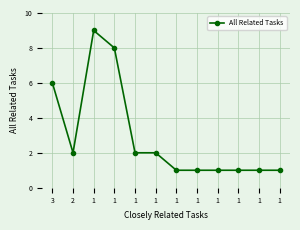

What is the sum of the values at 1 and 1?

3